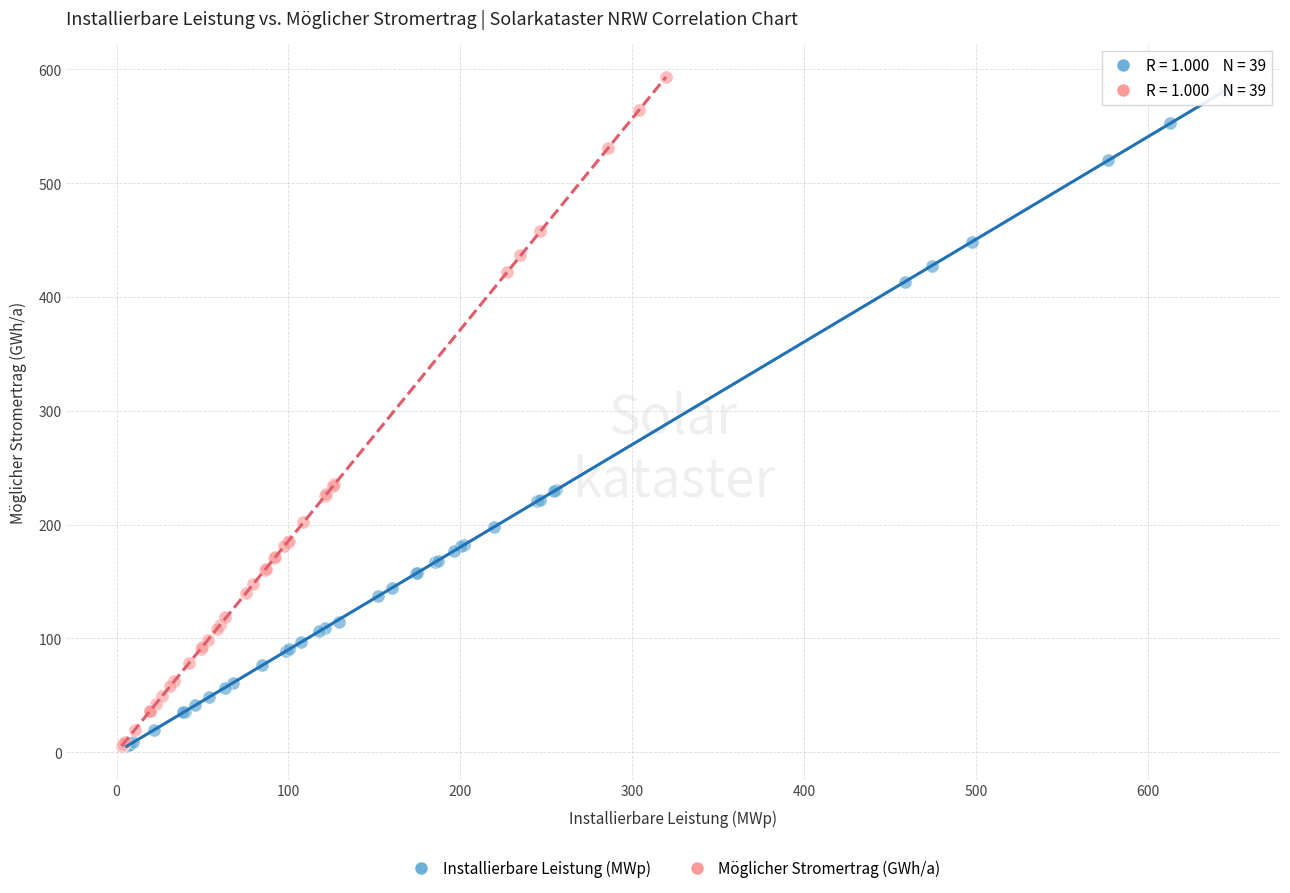

What are all the series names shown in the legend?

Installierbare Leistung (MWp), Möglicher Stromertrag (GWh/a)